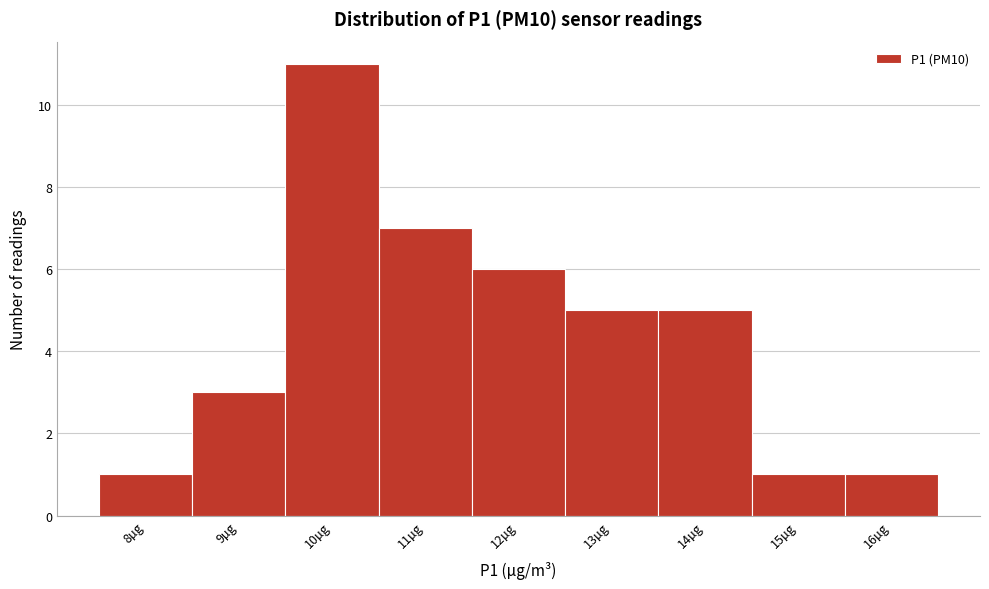

Reading right to left, list all the values displayed in this chart.

1	1	5	5	6	7	11	3	1